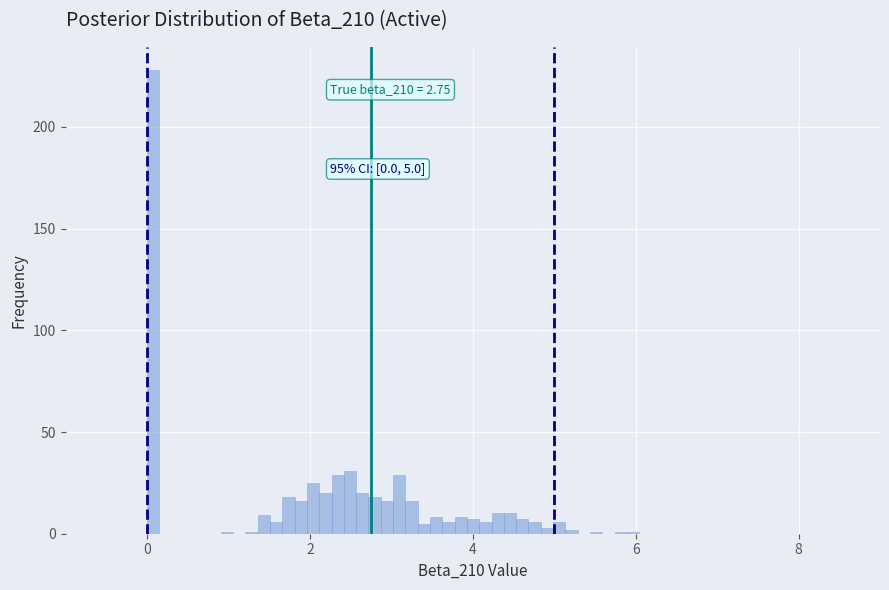

Around what value on the x-axis is the tallest bar? Give the approximate position of its centre, as read against the axis.

0.0